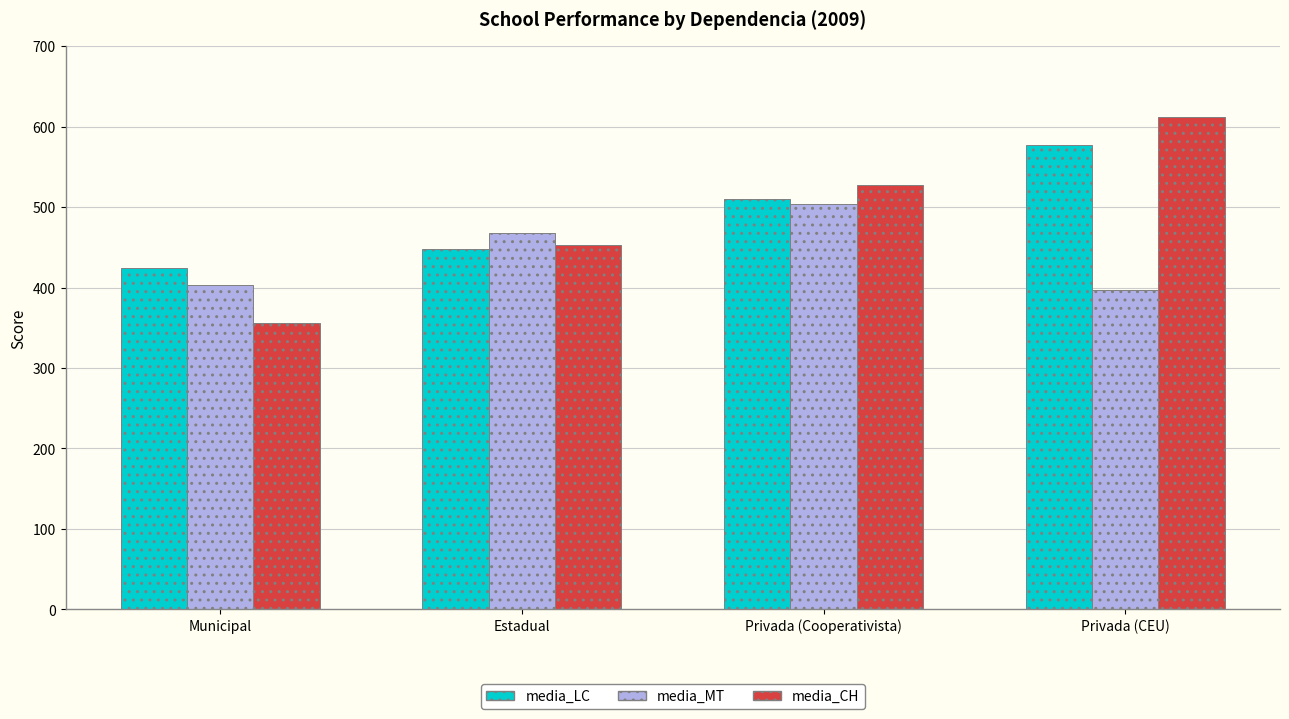

Rank the series at Privada (CEU) from lowest to highest value.

media_MT, media_LC, media_CH